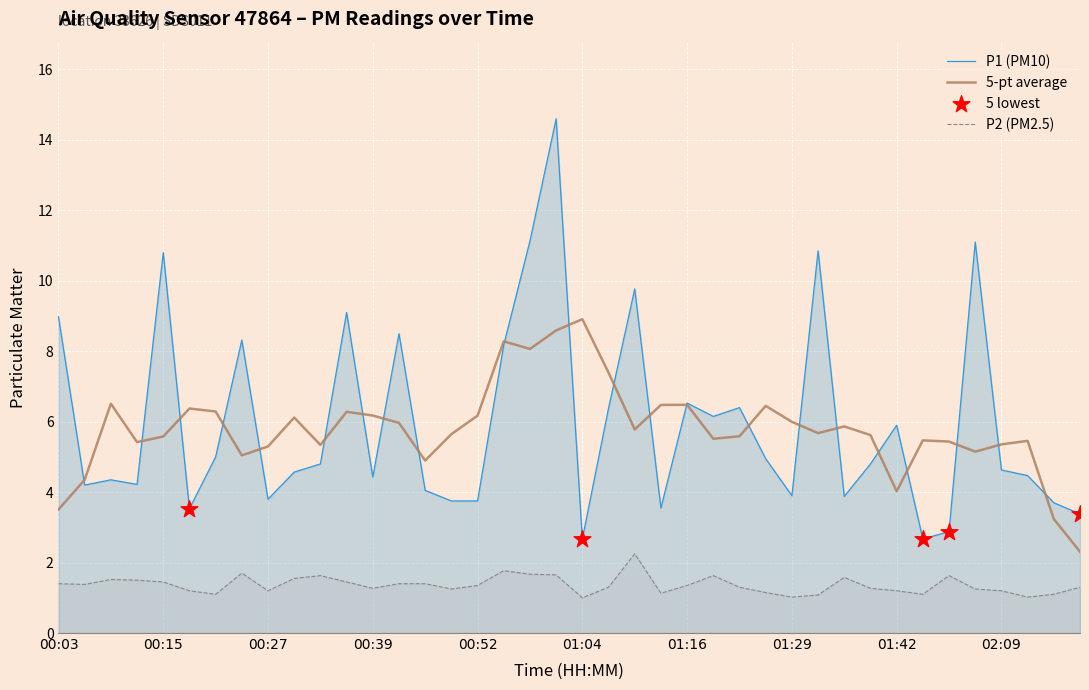

Is the value of P1 at 02:12 greater than the value of P2 at 02:09?

Yes